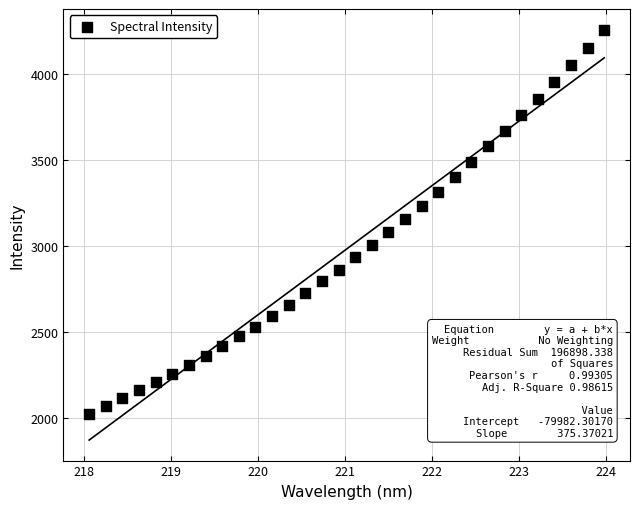

What is the range of X values (max minus min)?

5.9